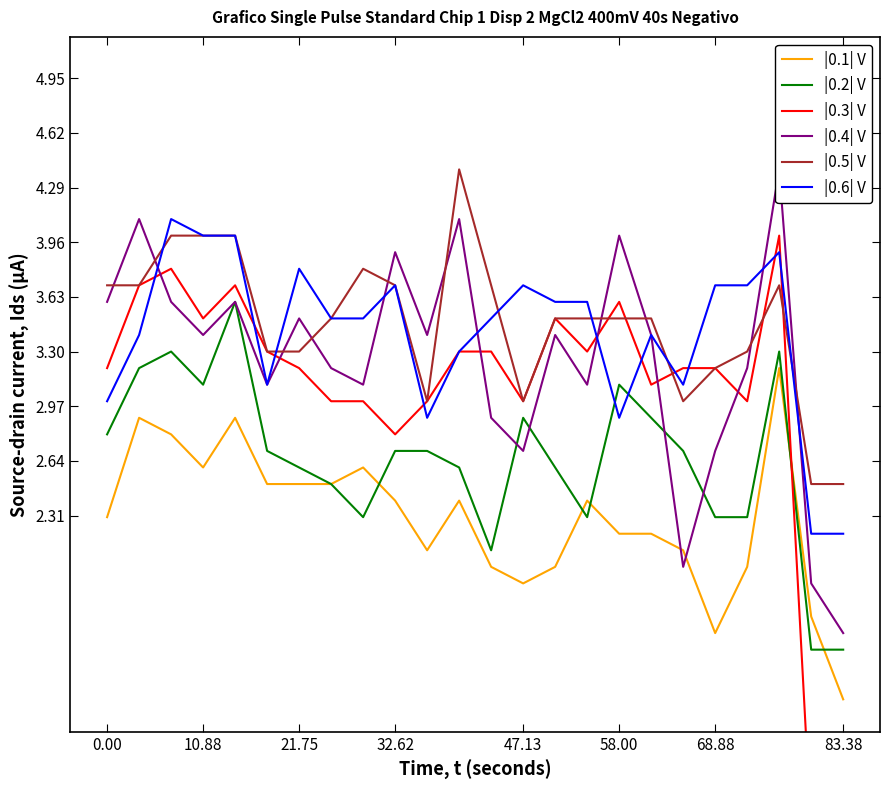

What is the minimum value for |0.6| V?

2.2